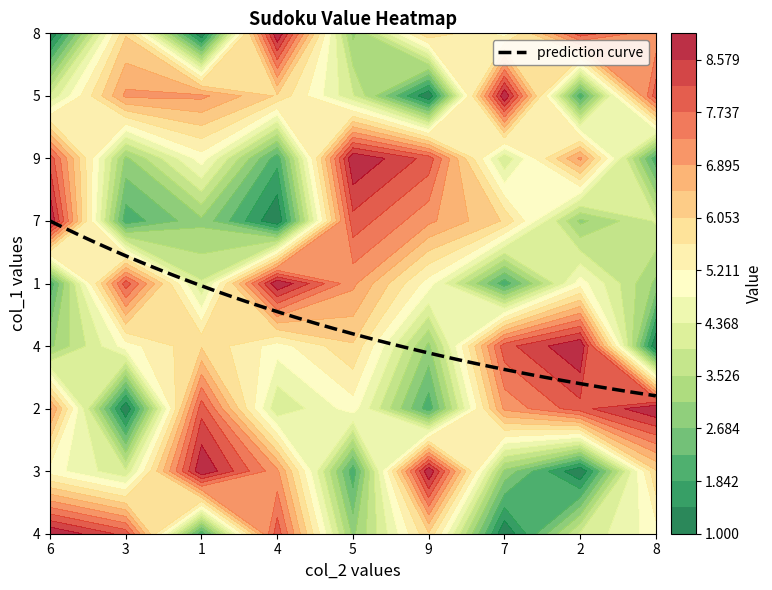

What is the average value of the 1 series?

5